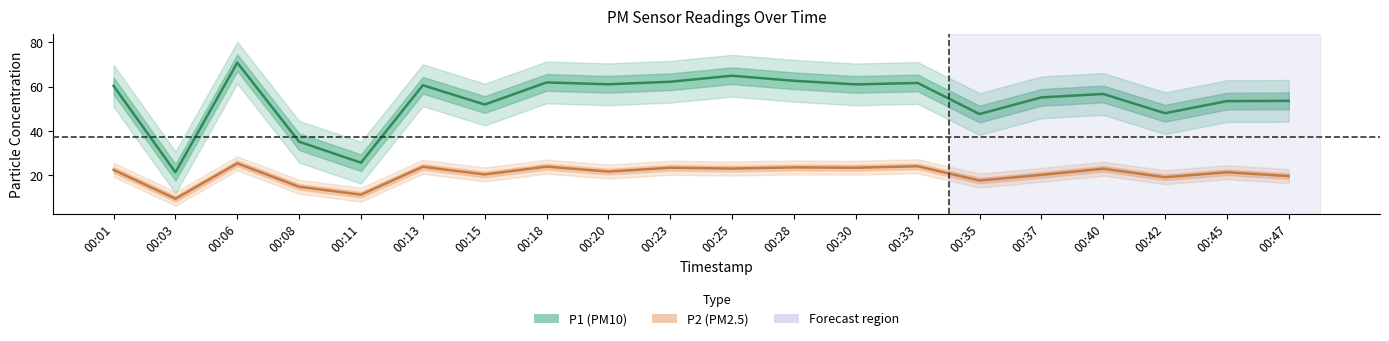

Is this an area chart (filled region under the line)?

No